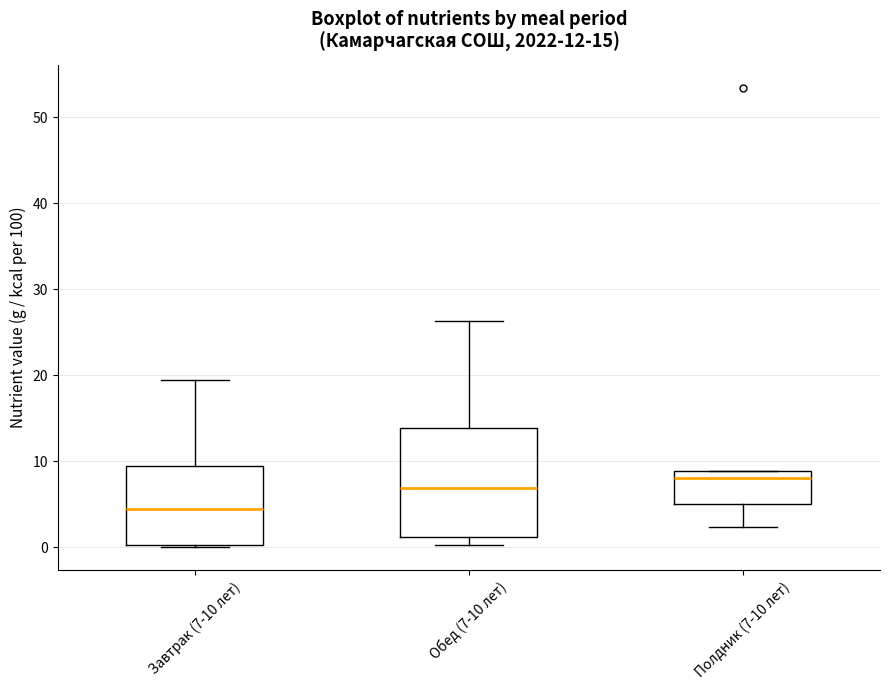

Which box has the lowest median line?

Завтрак (7-10 лет)